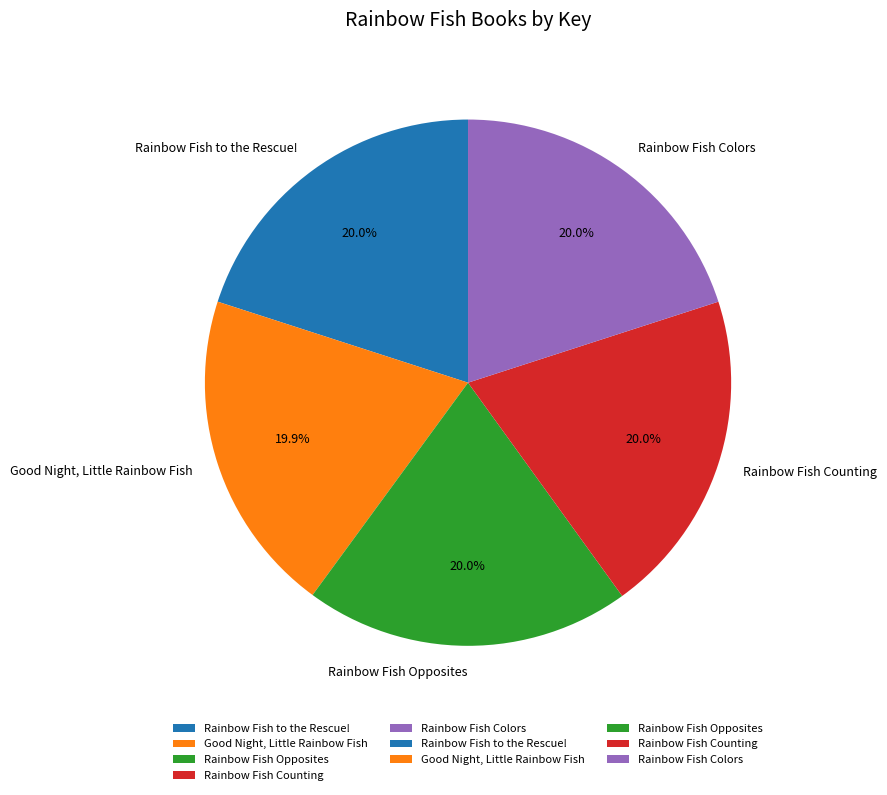

What portion of the pie excludes Rainbow Fish Counting?

80.0%